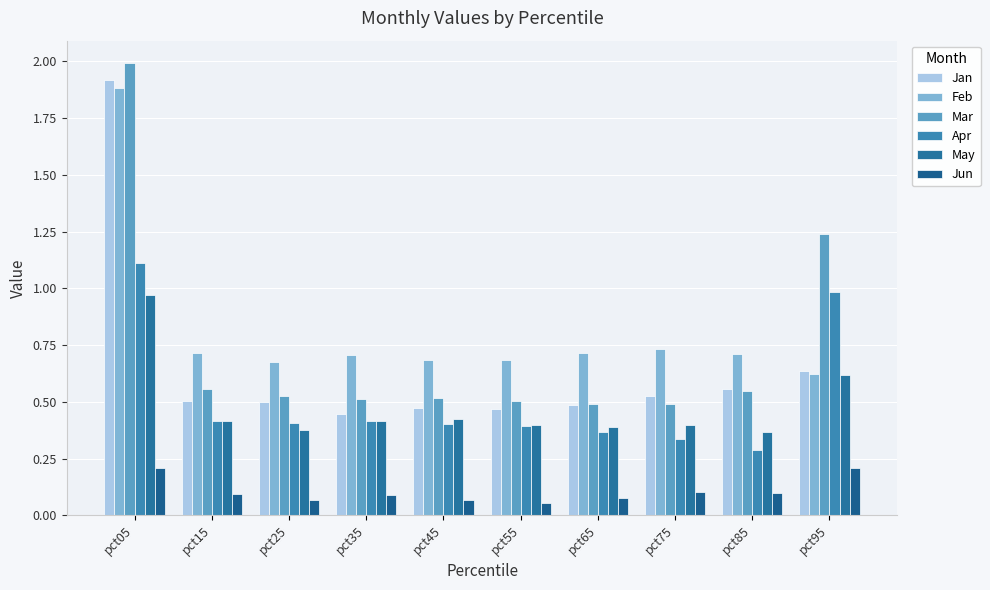

Which series has the largest range (max minus min)?

Mar